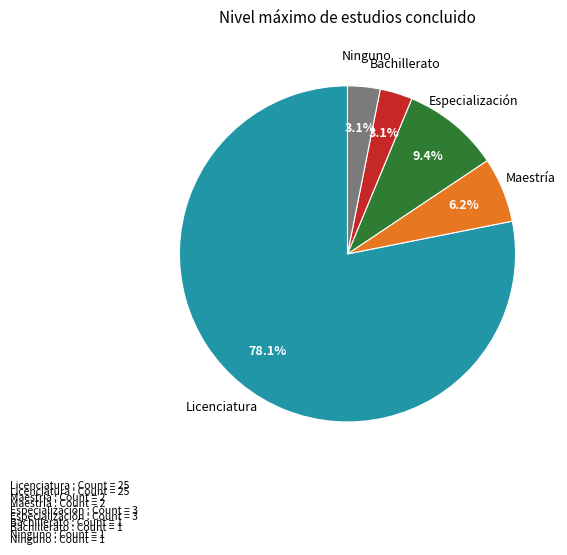

To the nearest percent, what is the average slice percentage?

20%